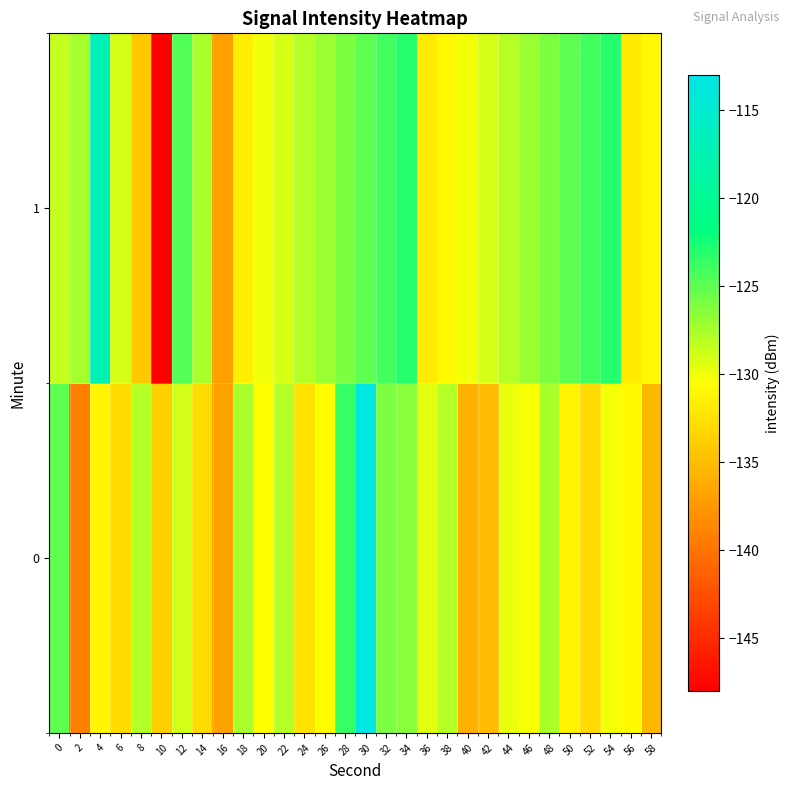

How many series are shown in this chart?

2